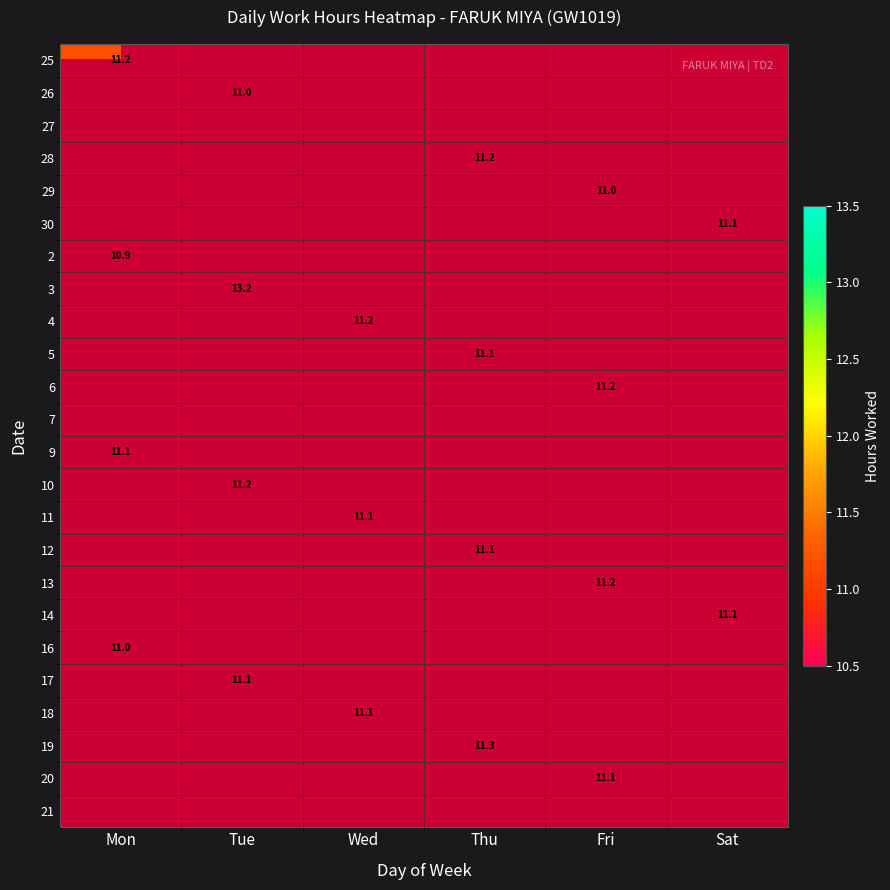

At Fri, list the series in order from smallest to largest.

25, 26, 27, 28, 29, 30, 2, 3, 4, 5, 6, 7, 9, 10, 11, 12, 13, 14, 16, 17, 18, 19, 20, 21